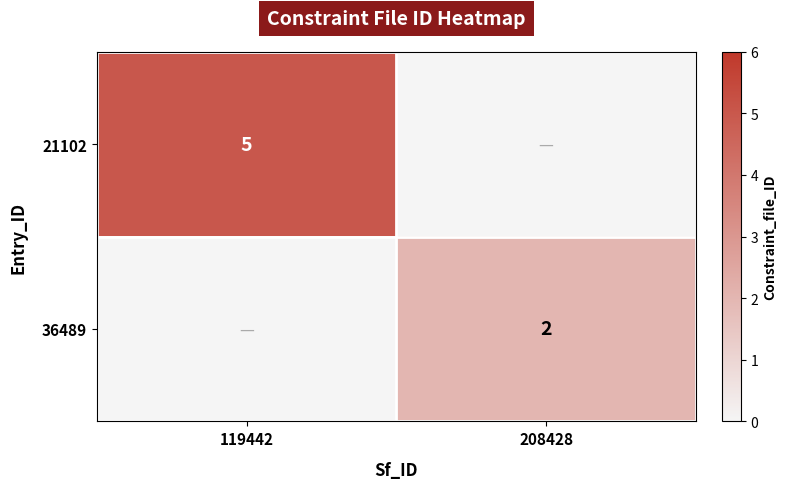

The 36489 series shows 1 at 208428. True or false?

False